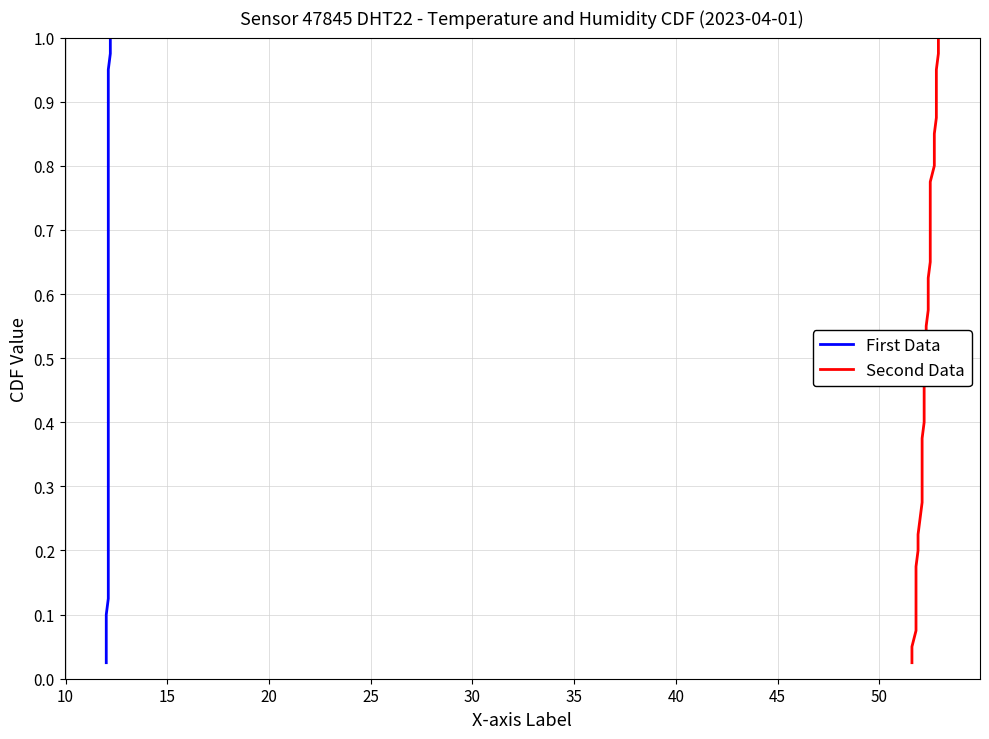

True or false: First Data and Second Data intersect in this chart.

False